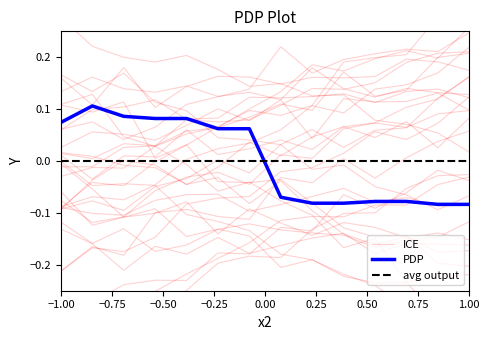

Where does the data first go above 0?

−1.00